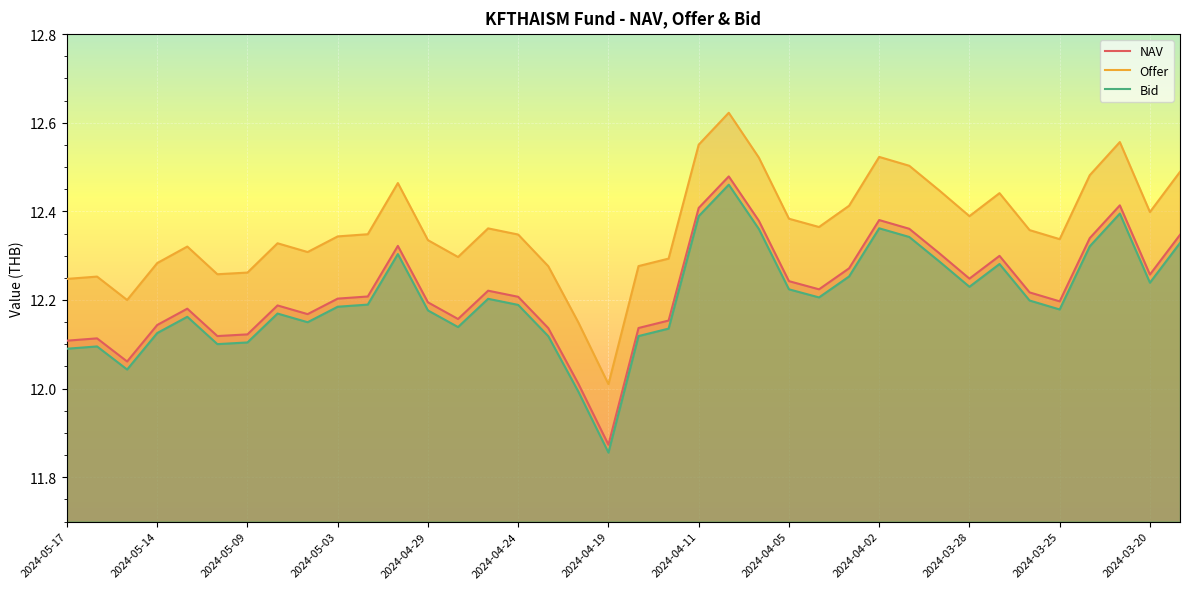

Rank the series at 2024-03-20 from highest to lowest value.

Offer, NAV, Bid